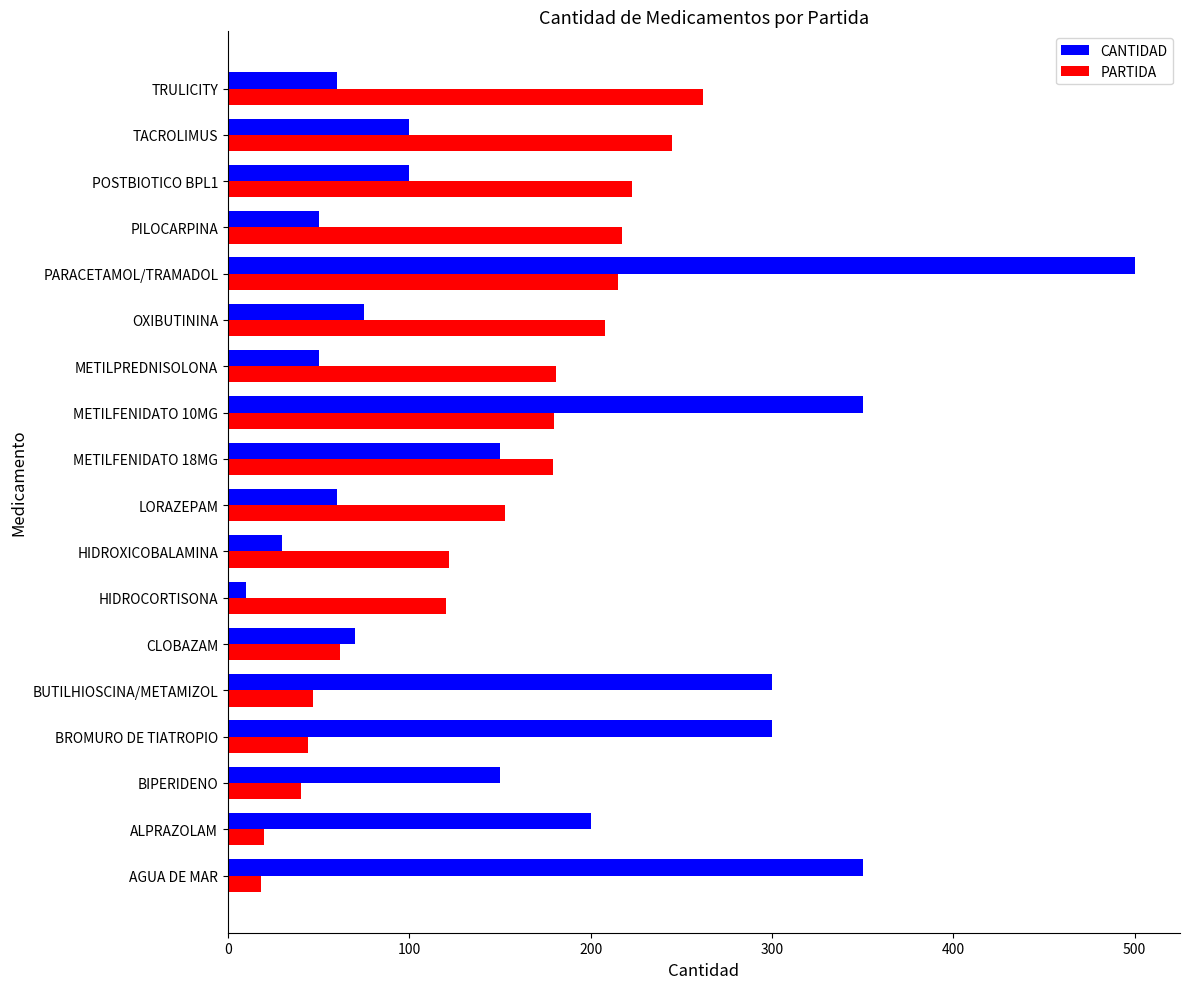

What is the difference between the maximum and second lowest values in the CANTIDAD series?

470